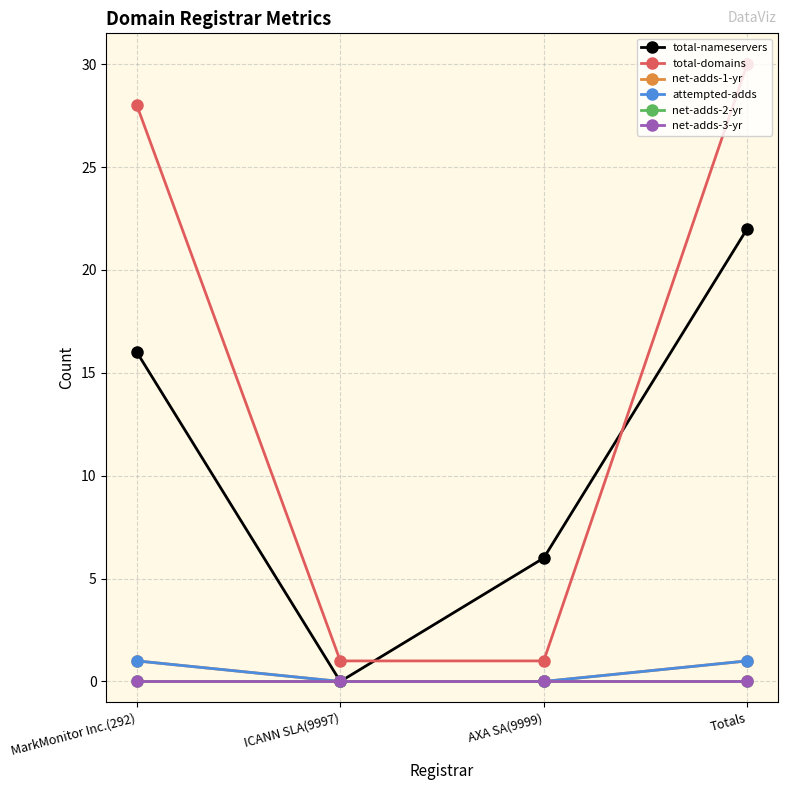

True or false: net-adds-1-yr and total-nameservers intersect in this chart.

False